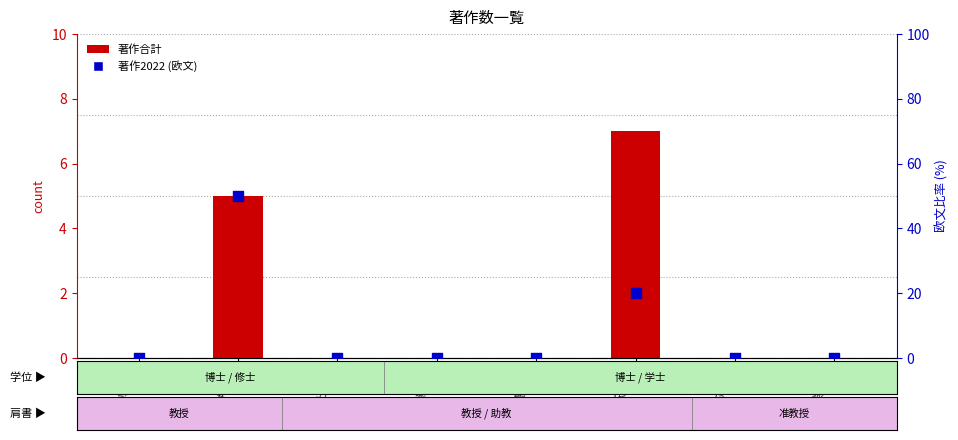

At which category is the sum across all series the highest?

今井 芳枝